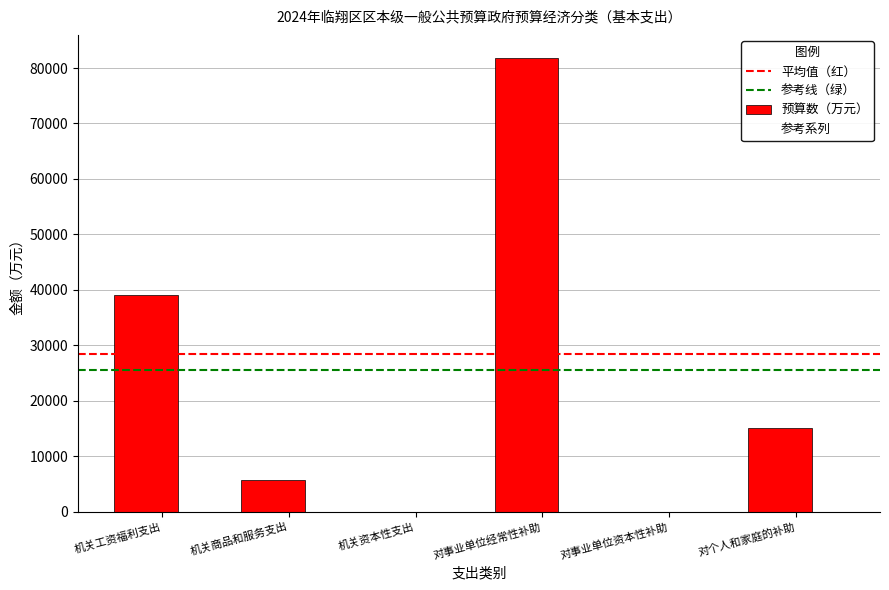

What is the greatest value displayed?

81880